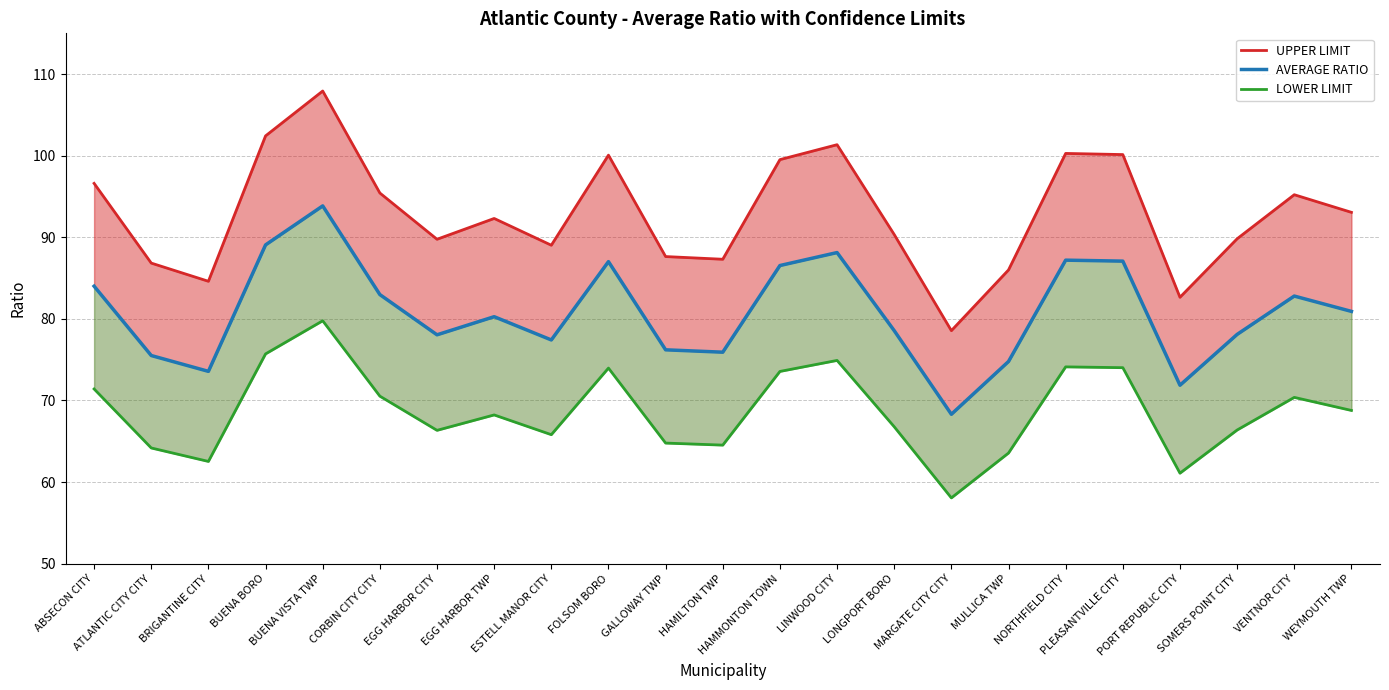

What is the difference between the maximum and minimum values in the LOWER LIMIT series?

21.7